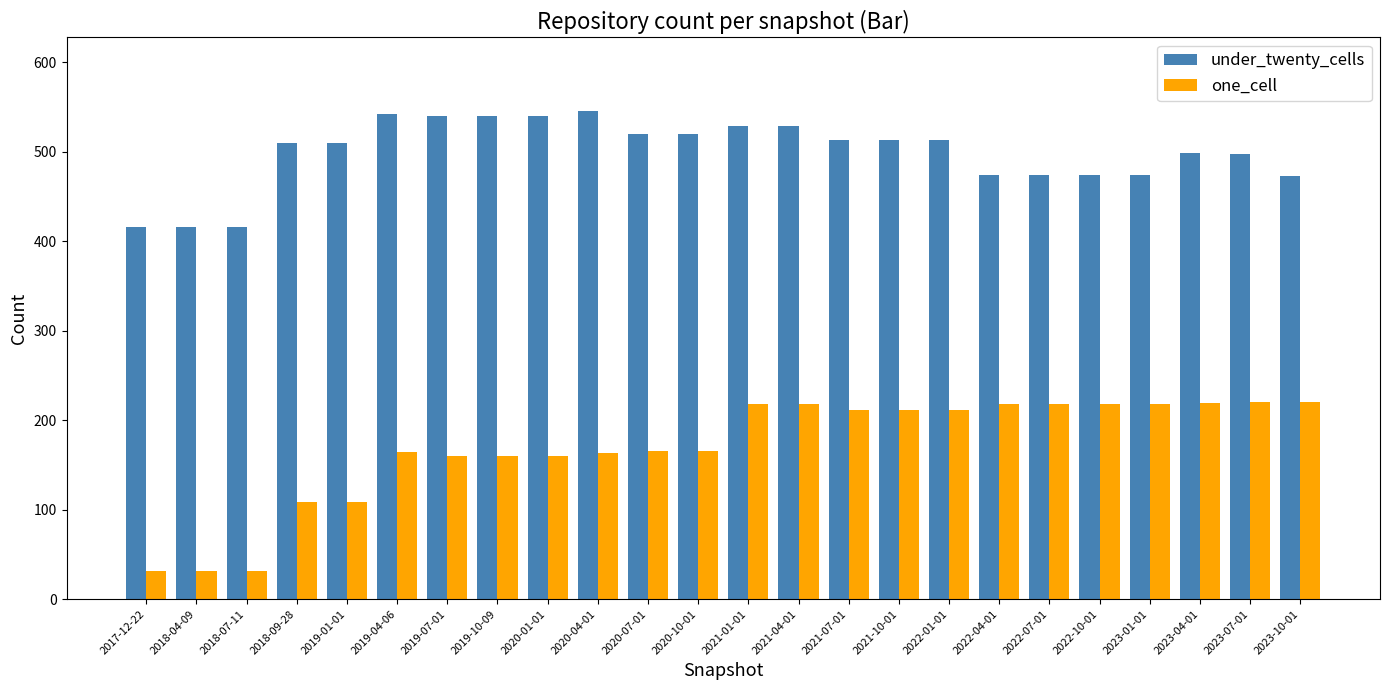

What is the sum of the under_twenty_cells values at 2019-04-06 and 2018-09-28?

1052